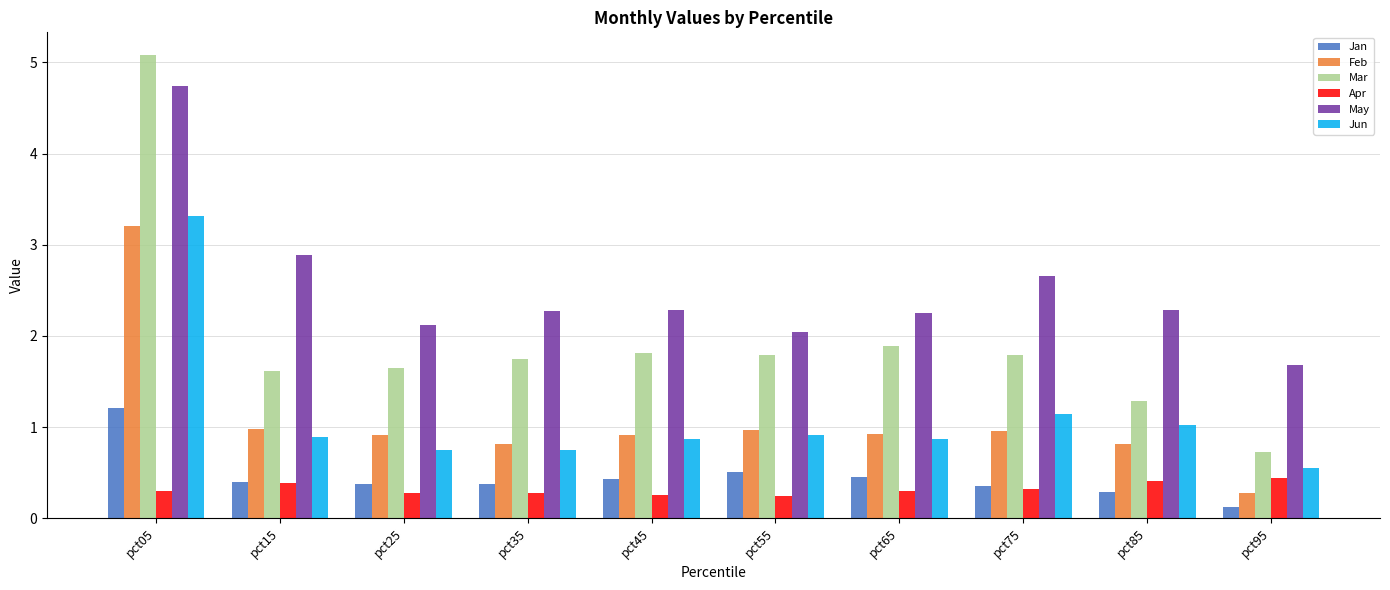

Which series has the widest spread of values?

Mar